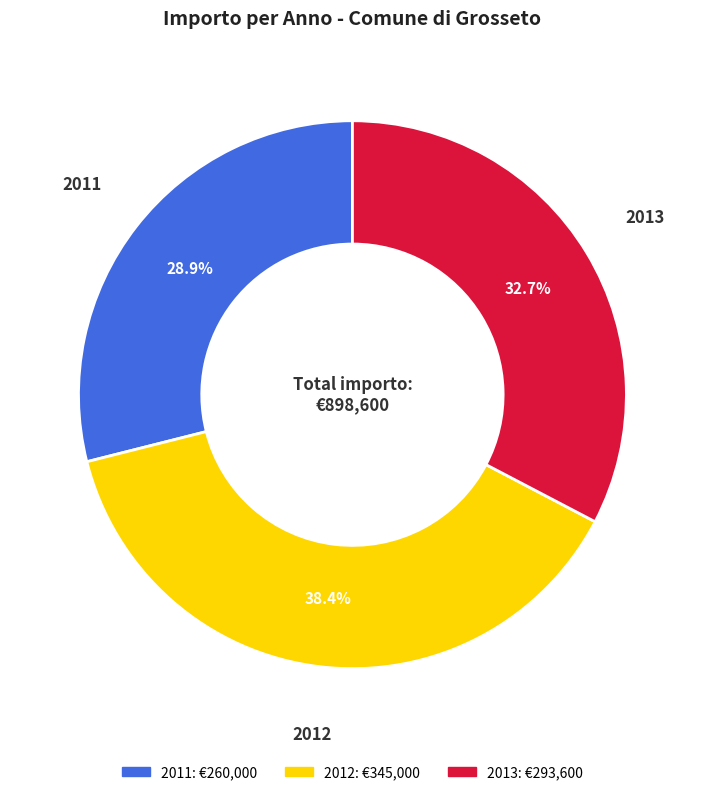

Is there any slice that represents more than half of the pie?

No